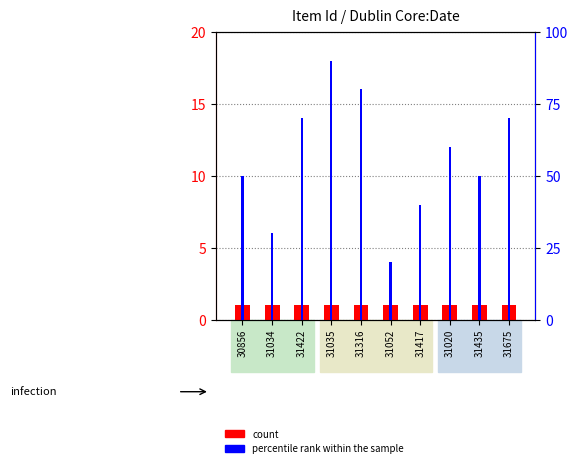

What is the value of the count bar at the 3rd from the left?

1